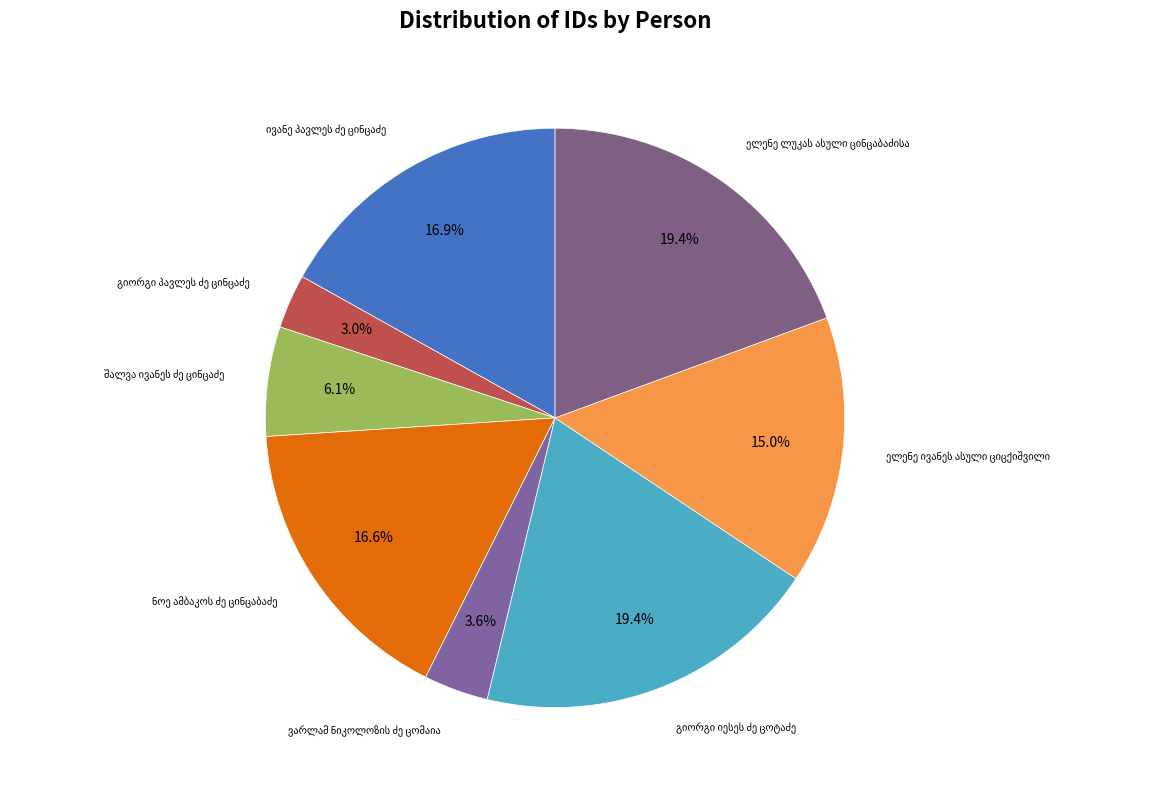

How many slices are in this pie chart?

8